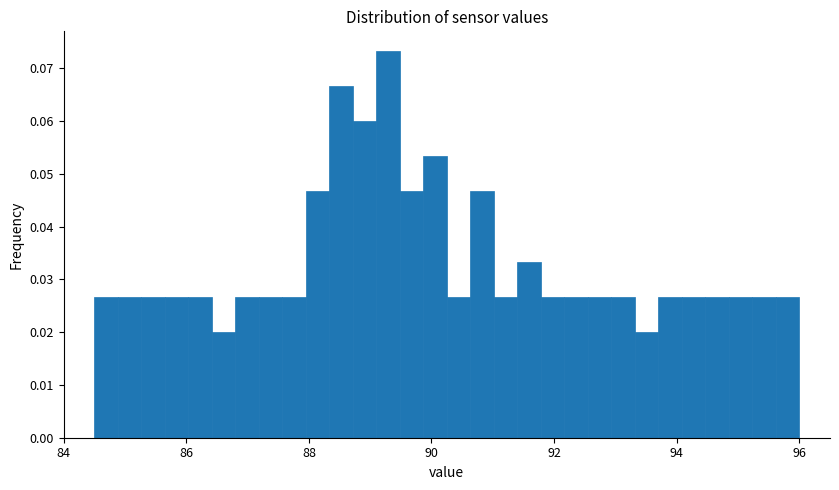

Around what value on the x-axis is the tallest bar? Give the approximate position of its centre, as read against the axis.

89.2